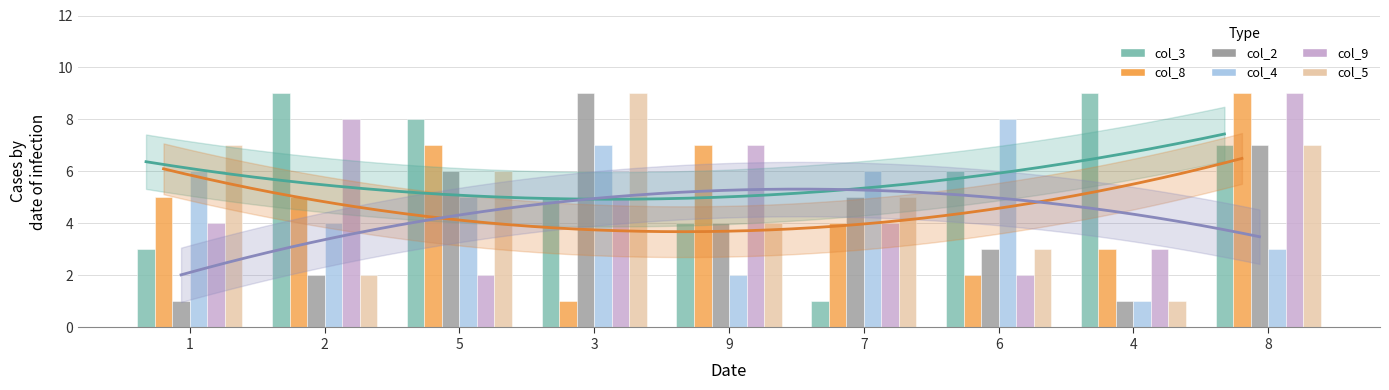

What is the difference between the second highest and second lowest values in the col_5 series?

5